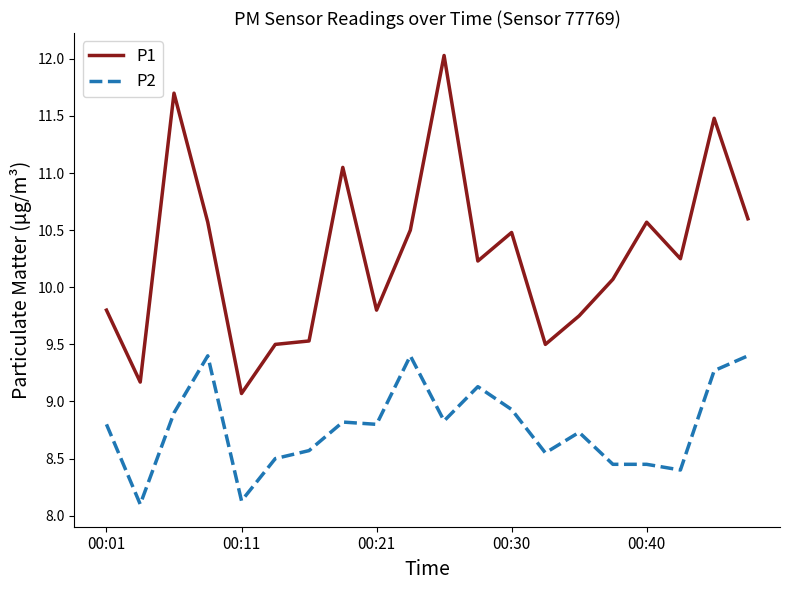

What is the greatest value displayed?

12.0